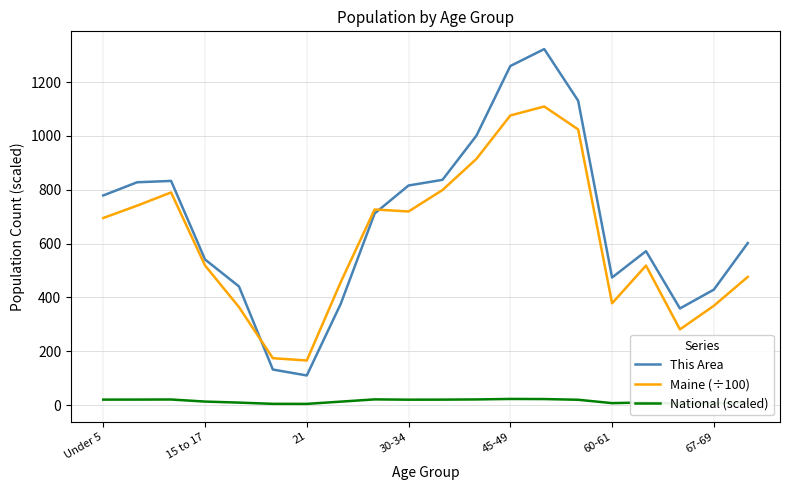

In Maine (÷100), how many points are lower than both neighbors (excluding endpoints)?

4